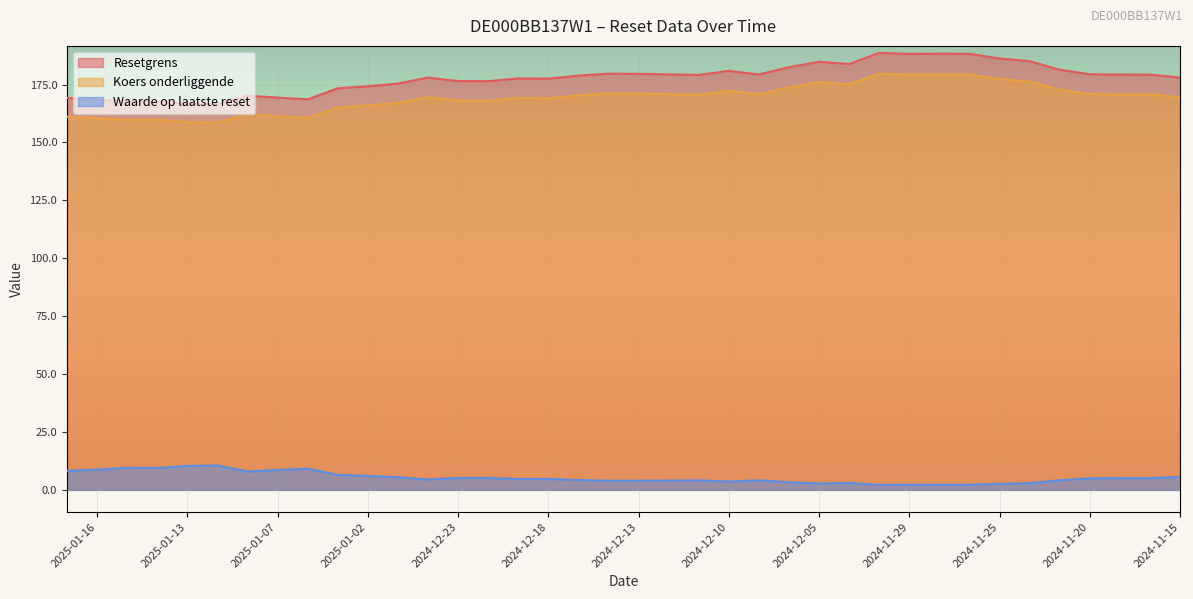

At which category does Waarde op laatste reset reach its first local peak?

2025-01-15